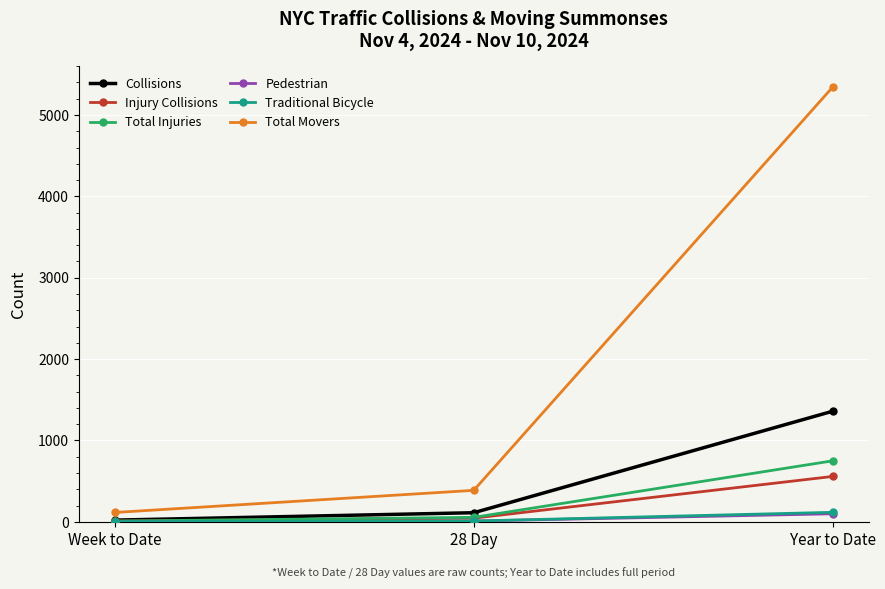

What is the label of the 2nd point from the right?

28 Day